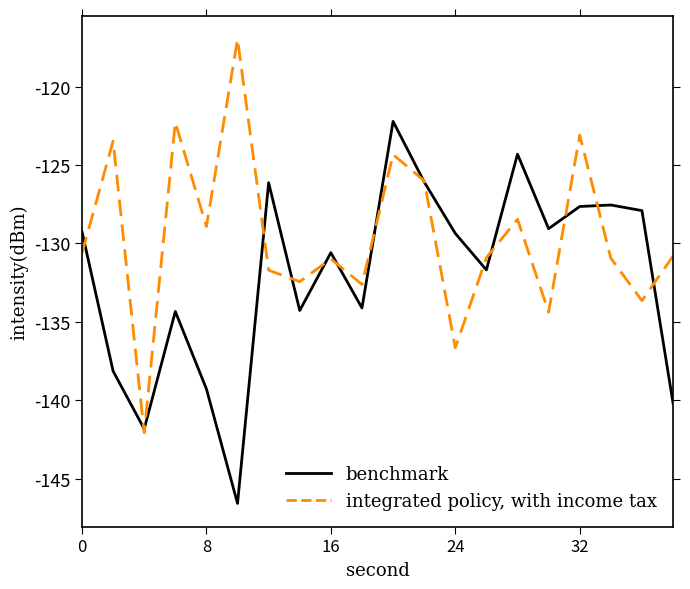

Which series has the largest total across all categories?

integrated policy, with income tax